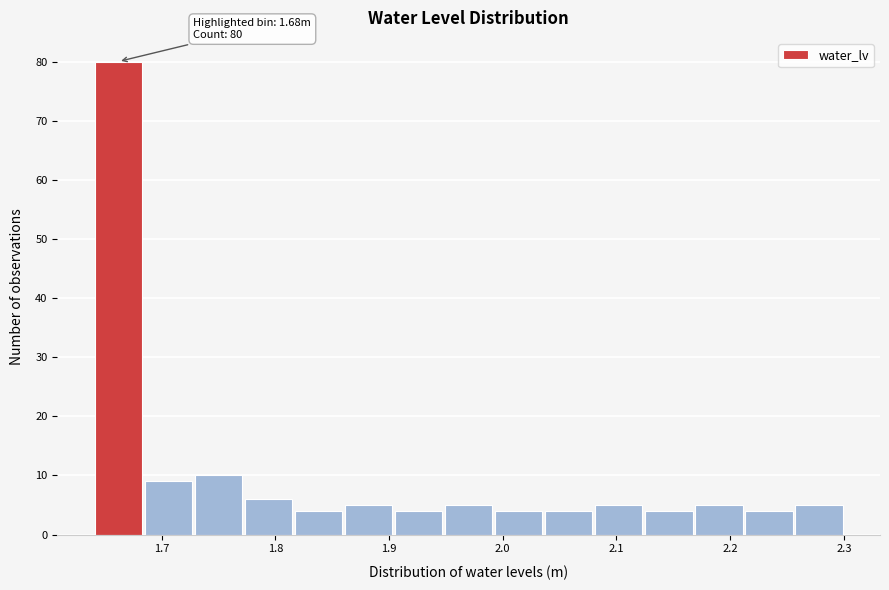

Which range on the x-axis has the tallest bar?

1.640 to 1.684